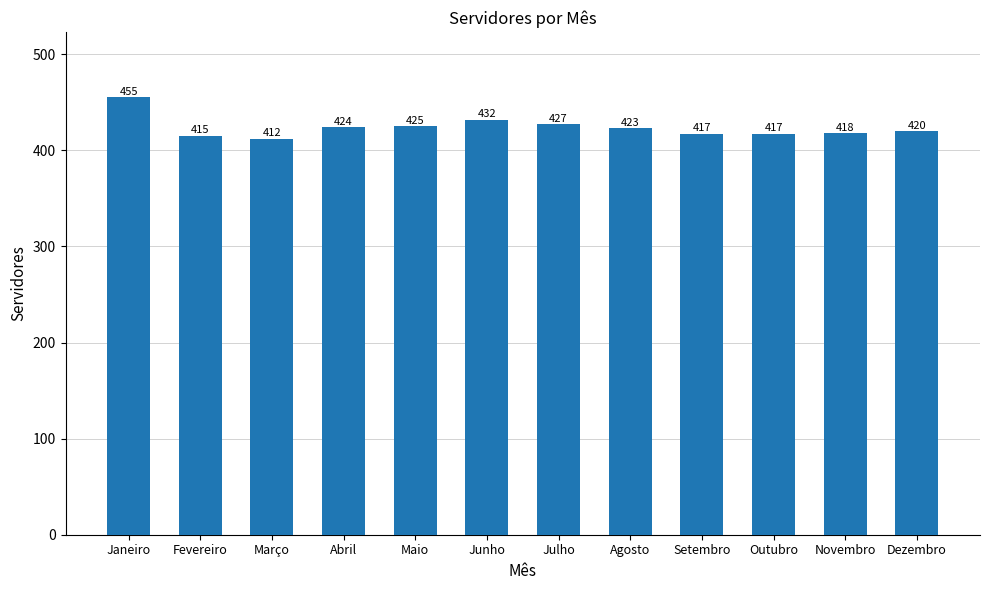

The chart shows a value of 664 at Maio. True or false?

False